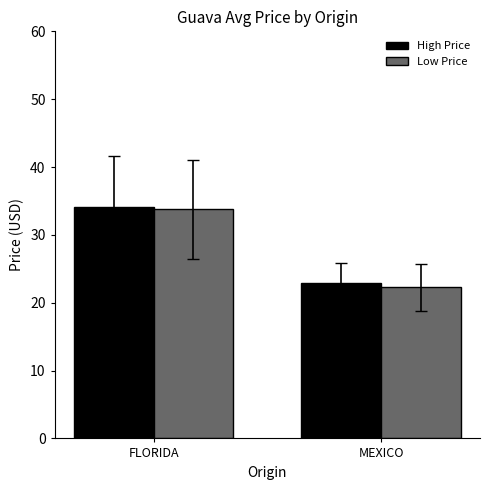

How many distinct data groups are displayed?

2